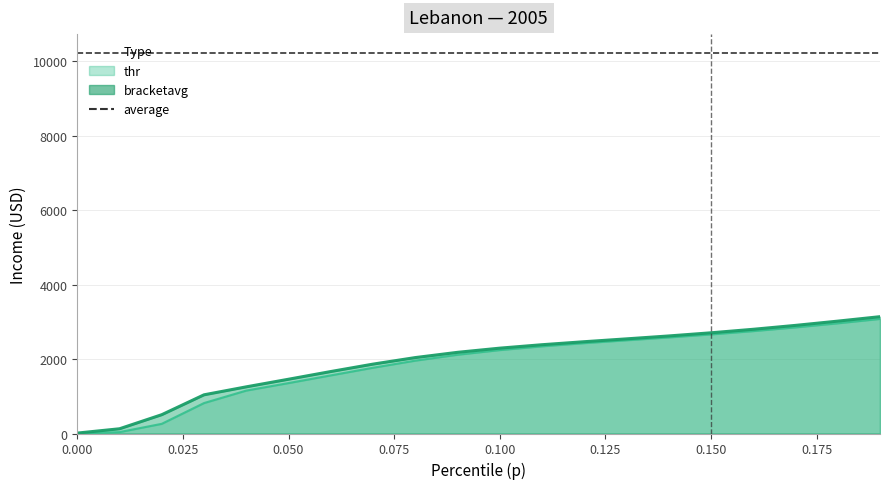

What is the difference between the bracketavg values at 0.06 and 0.09?

516.1